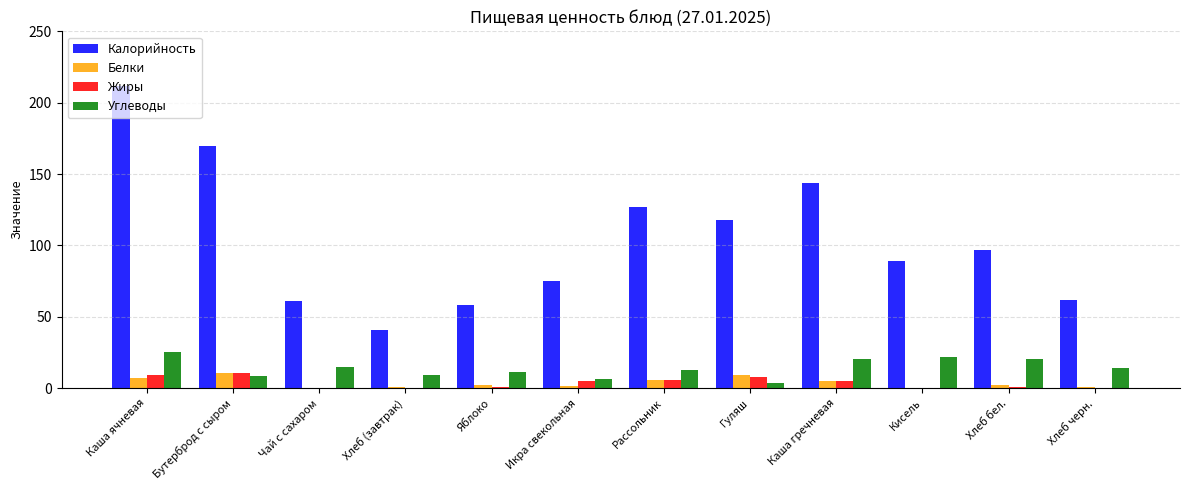

Which series changed the most between Каша ячневая and Кисель?

Калорийность